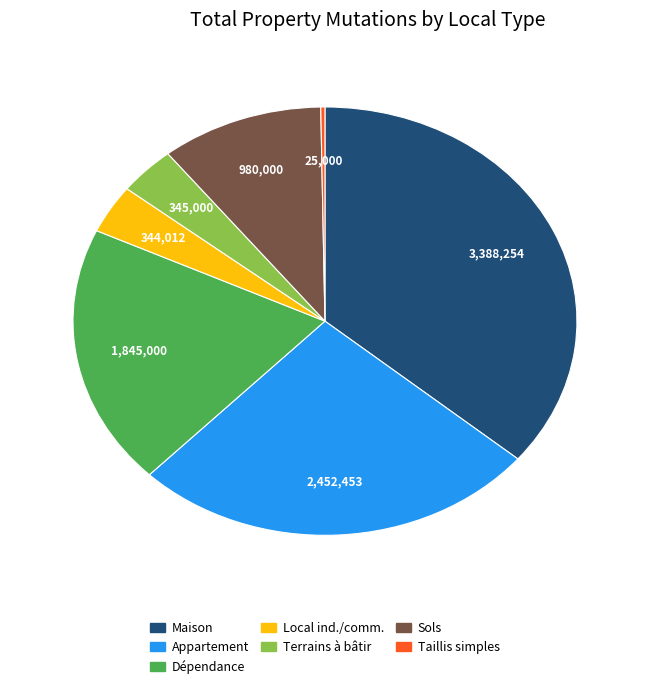

Is there any slice that represents more than half of the pie?

No